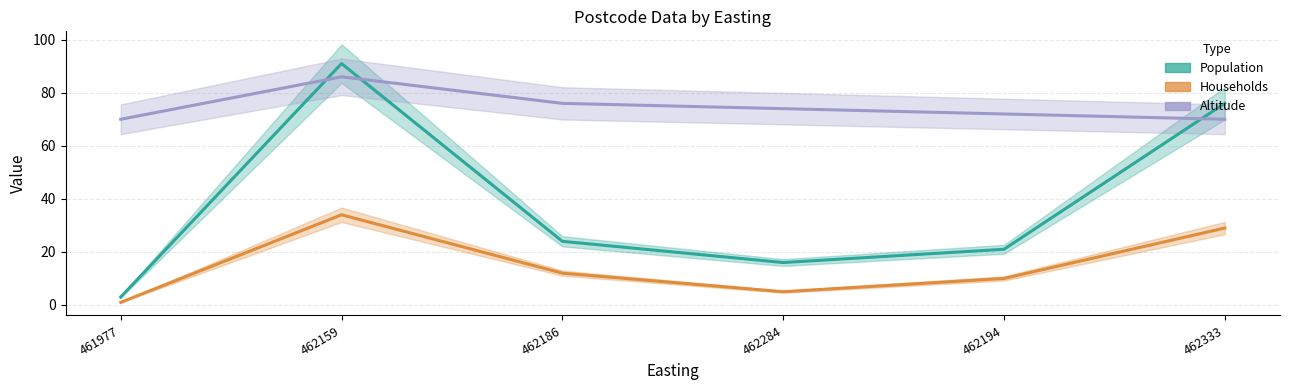

What are all the series names shown in the legend?

Population, Households, Altitude